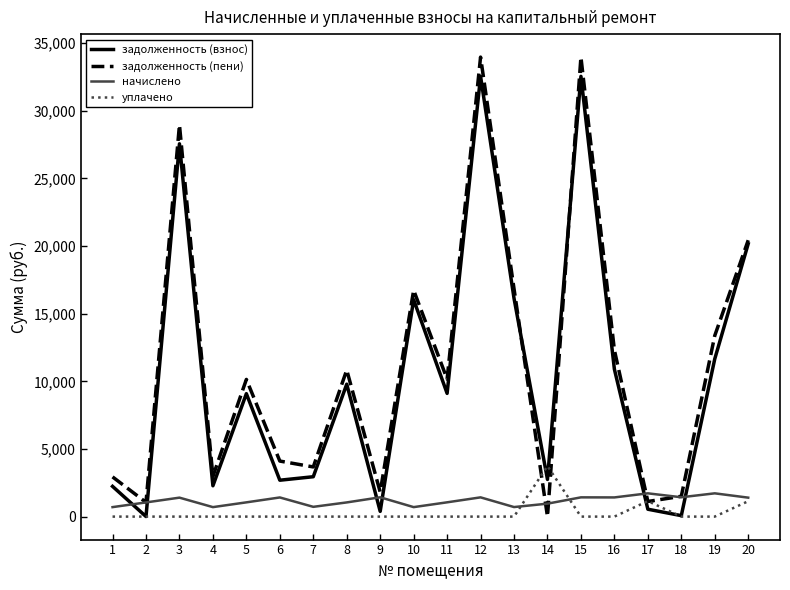

True or false: задолженность (пени) has a value of 2540.7 at 7.

False